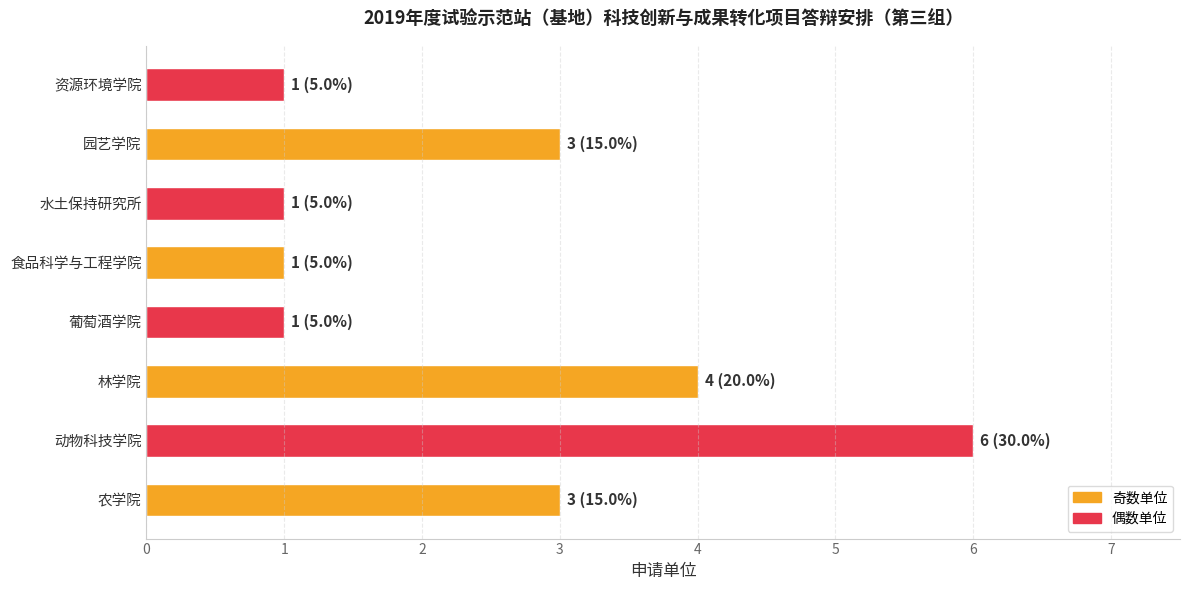

True or false: the data shows 1 at 食品科学与工程学院.

True